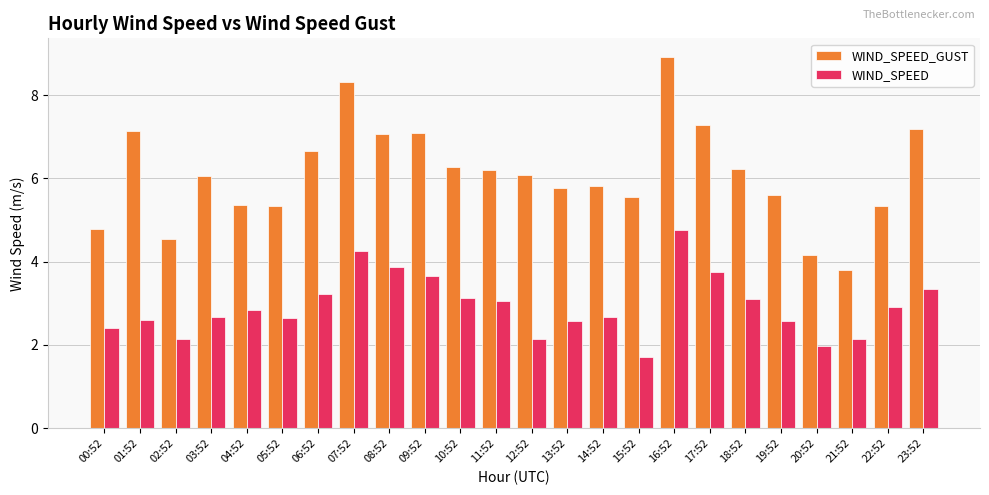

What is the spread (max minus min) of values at 02:52?

2.4